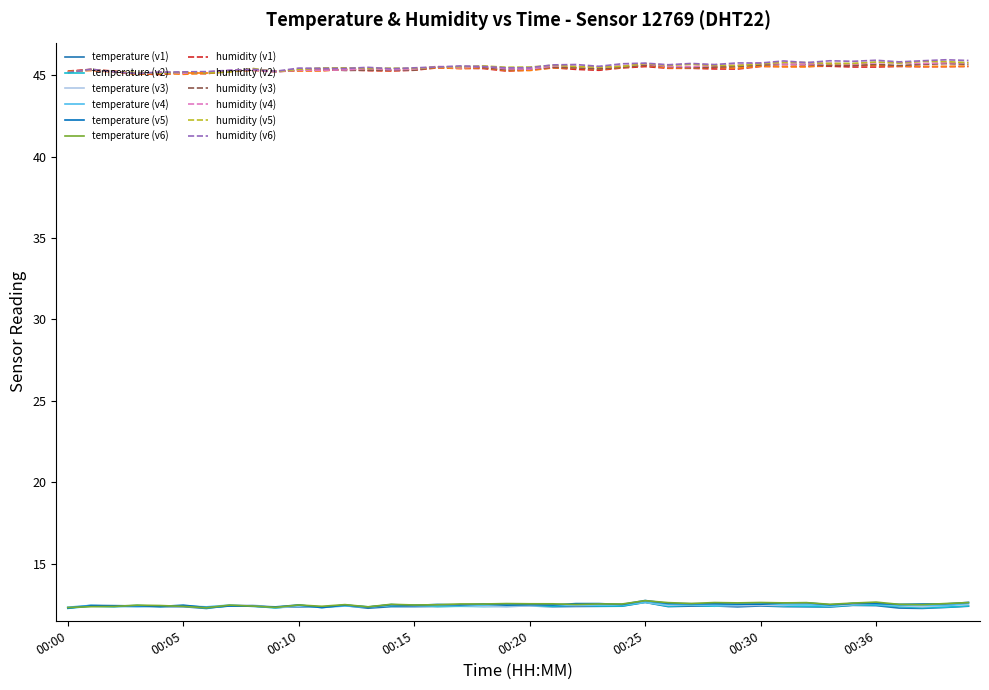

Reading left to right, transcribe all the data shown in this chart.

temperature: 12.3	12.4	12.4	12.4	12.4	12.4	12.3	12.4	12.4	12.3	12.4	12.3	12.4	12.3	12.4	12.4	12.4	12.4	12.4	12.4	12.4	12.4	12.4	12.4	12.4	12.6	12.4	12.4	12.4	12.4	12.4	12.4	12.4	12.3	12.4	12.4	12.3	12.3	12.3	12.4
humidity: 45.2	45.3	45.2	45.1	45.1	45.1	45.1	45.2	45.3	45.2	45.3	45.3	45.3	45.3	45.3	45.3	45.4	45.4	45.4	45.3	45.3	45.4	45.4	45.3	45.4	45.5	45.4	45.4	45.4	45.4	45.5	45.5	45.5	45.5	45.5	45.5	45.5	45.5	45.5	45.5